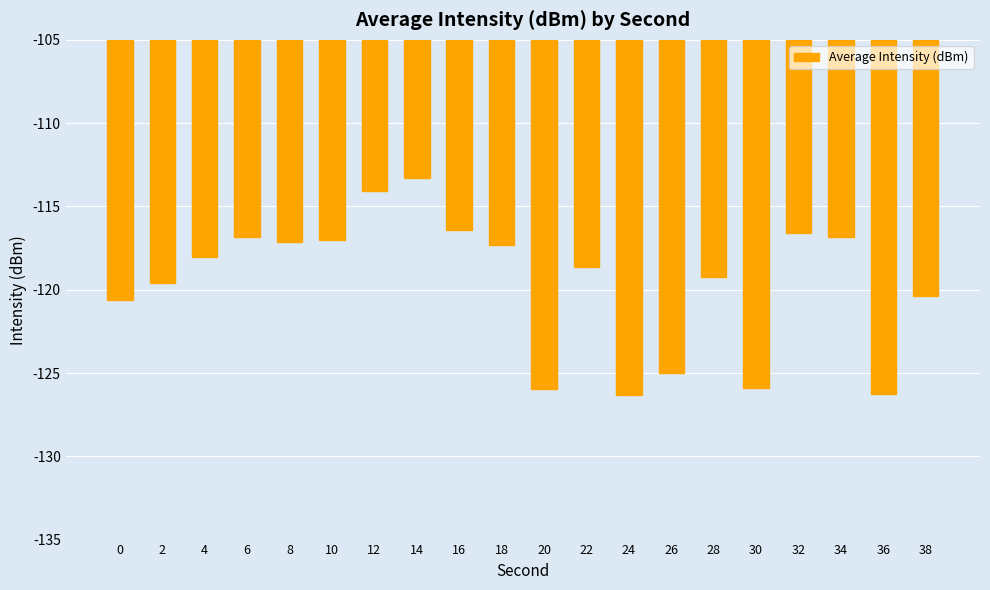

At which category does the chart reach its peak across all series?

14